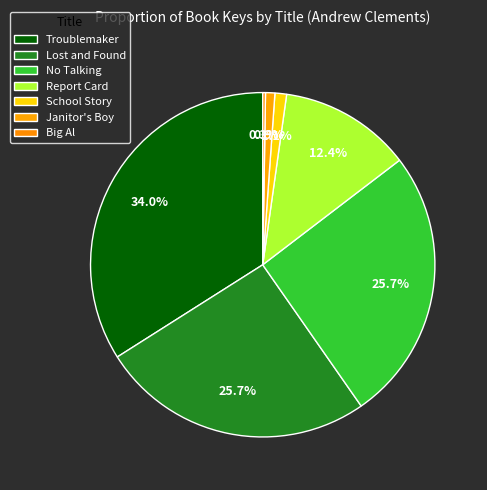

To the nearest percent, what percentage of the pie is Lost and Found?

26%